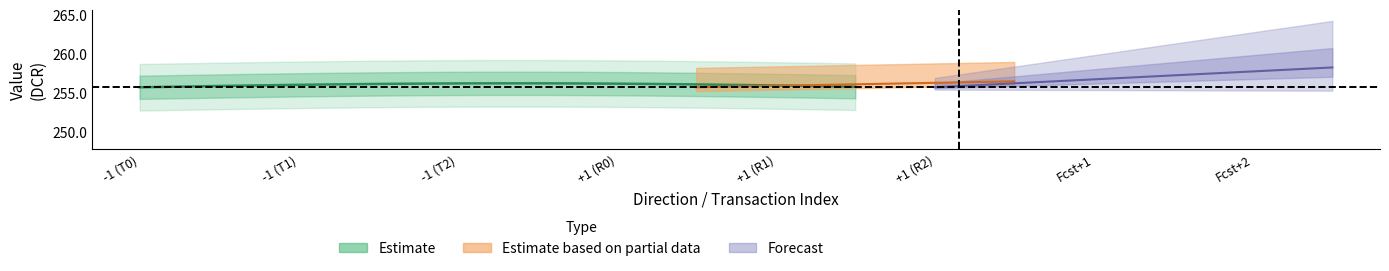

What is the total value across all series at 1?

513.5